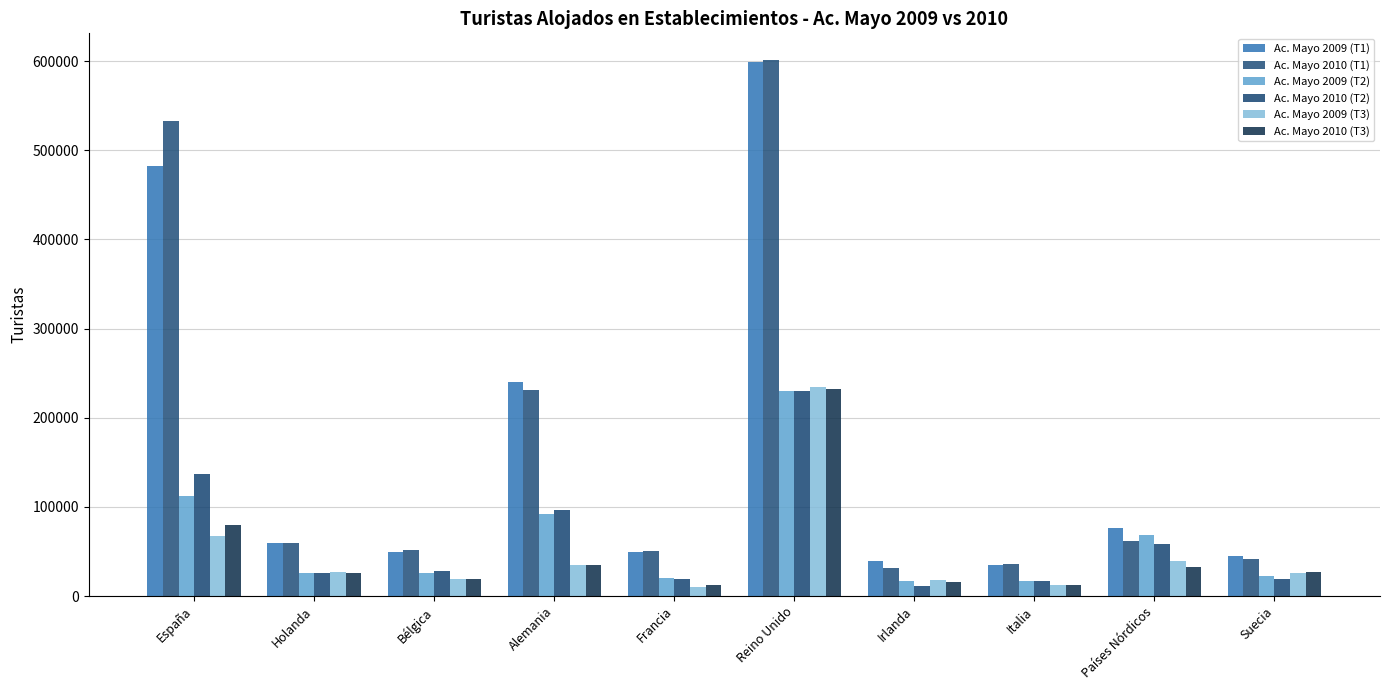

Between Suecia and Irlanda, which is larger?

Suecia